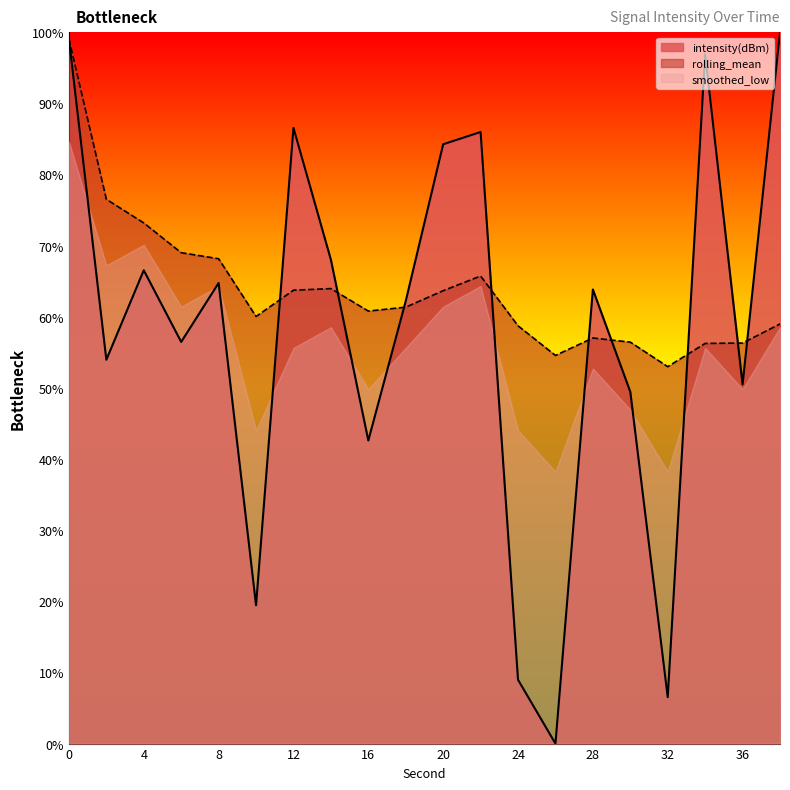

True or false: intensity(dBm) has more than 1 interior local peaks.

True